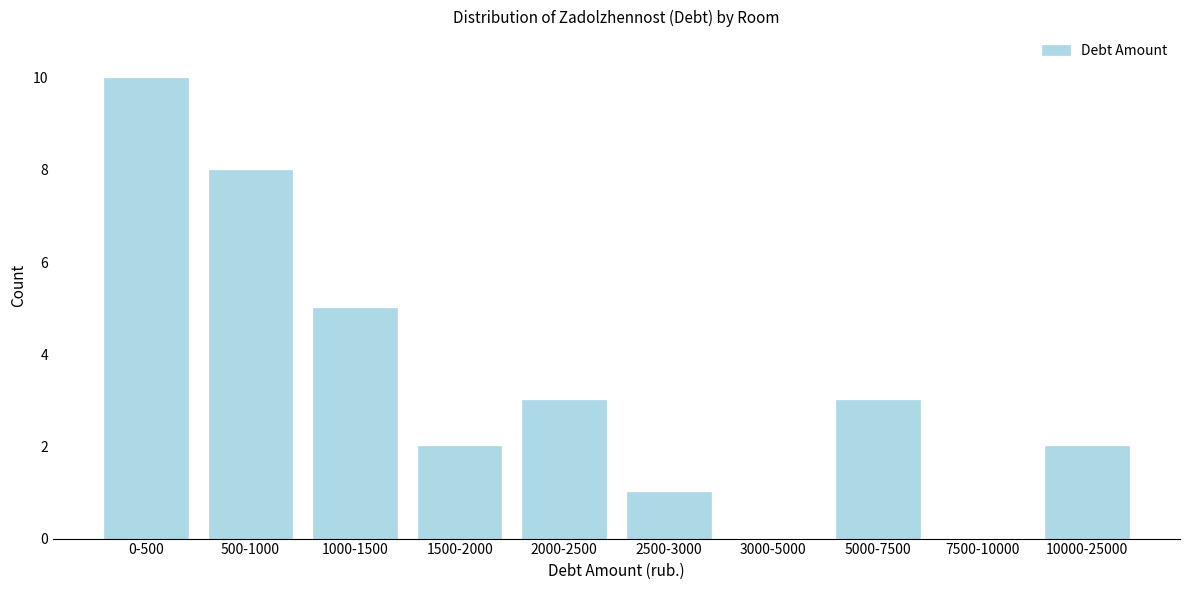

Reading left to right, list all the values displayed in this chart.

0-500=10	500-1000=8	1000-1500=5	1500-2000=2	2000-2500=3	2500-3000=1	3000-5000=0	5000-7500=3	7500-10000=0	10000-25000=2